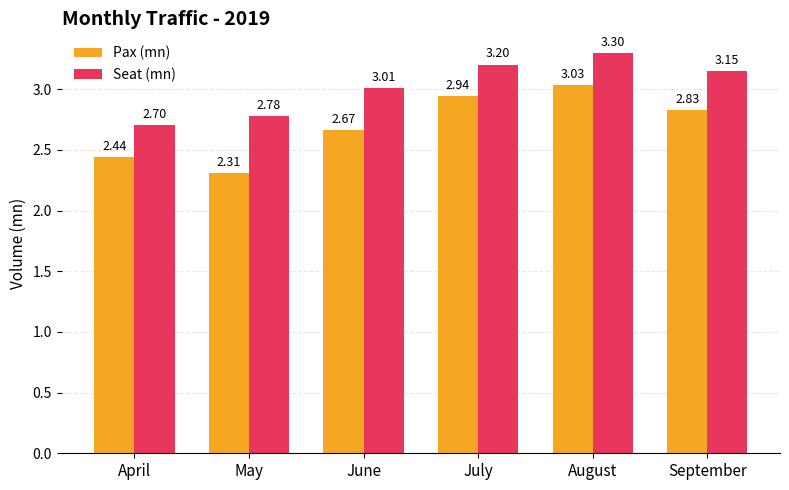

At how many categories does at least one series exceed 2?

6